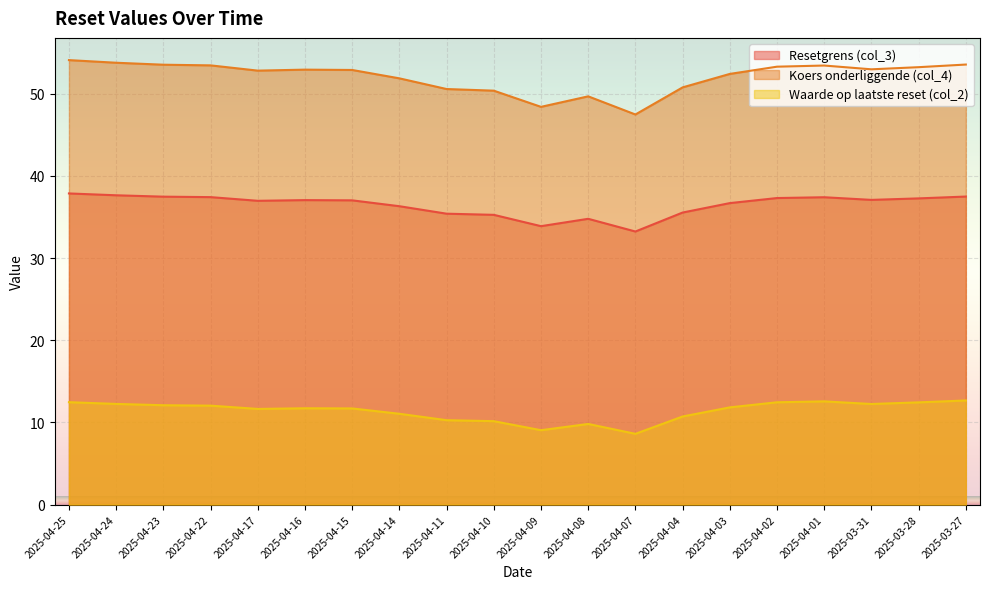

At 2025-04-22, list the series in order from smallest to largest.

Waarde op laatste reset (col_2), Resetgrens (col_3), Koers onderliggende (col_4)